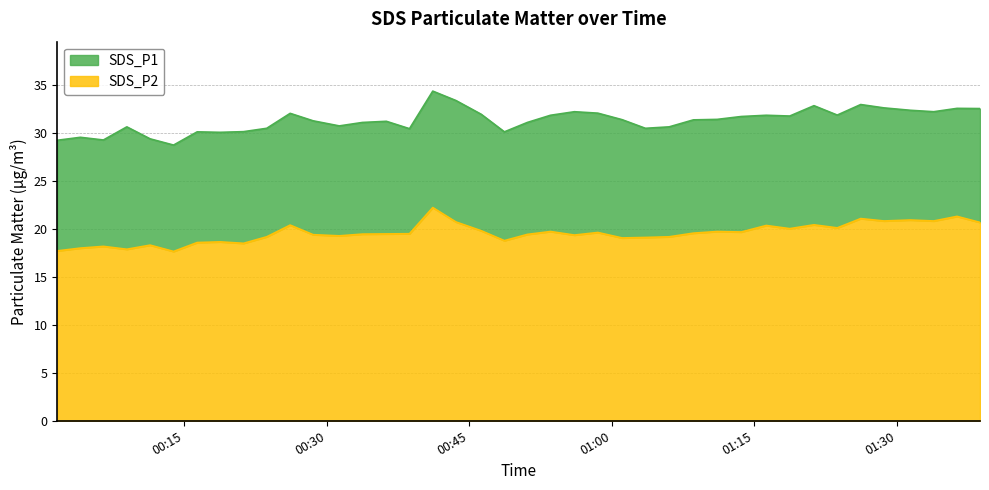

True or false: SDS_P1 has a value of 30.7 at 2022/11/20 01:06:02.

True